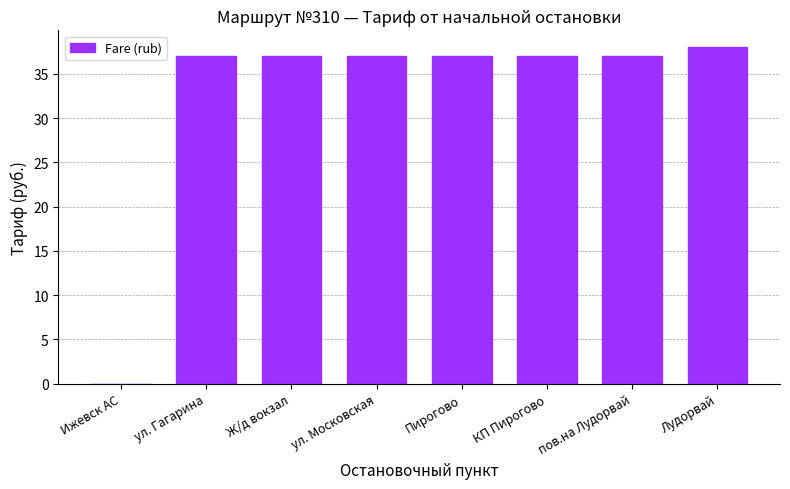

What value does the data have at Пирогово?

37